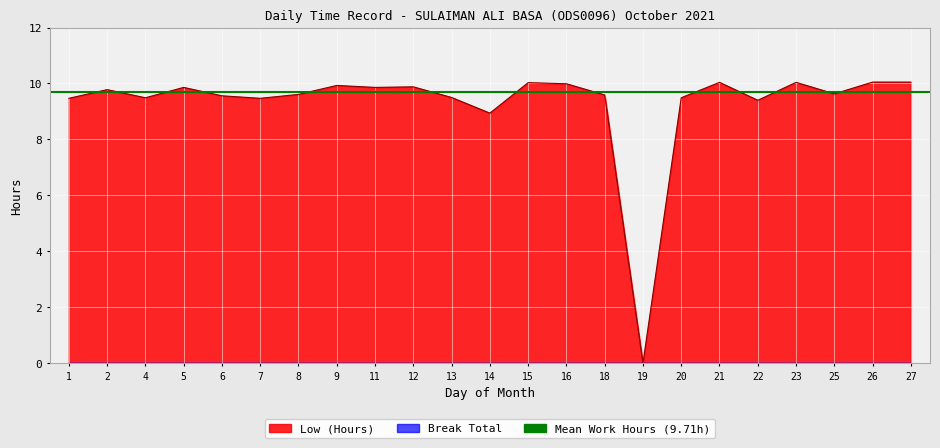

How many data points does each series have?

23